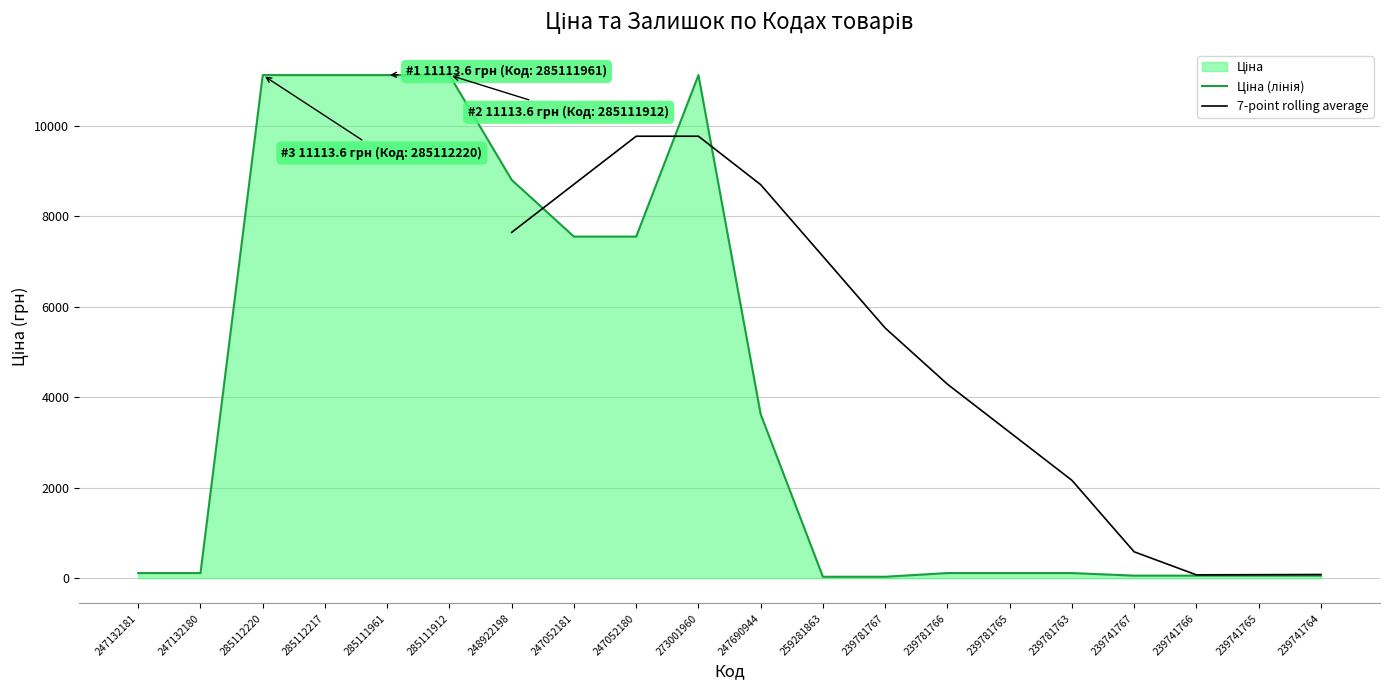

What is the minimum value shown in the chart?

31.3